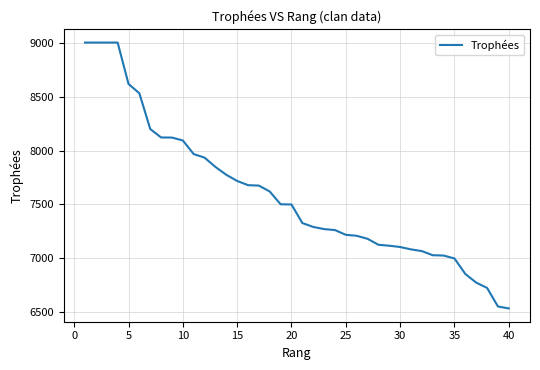

What is the difference between the maximum and minimum values?

2463